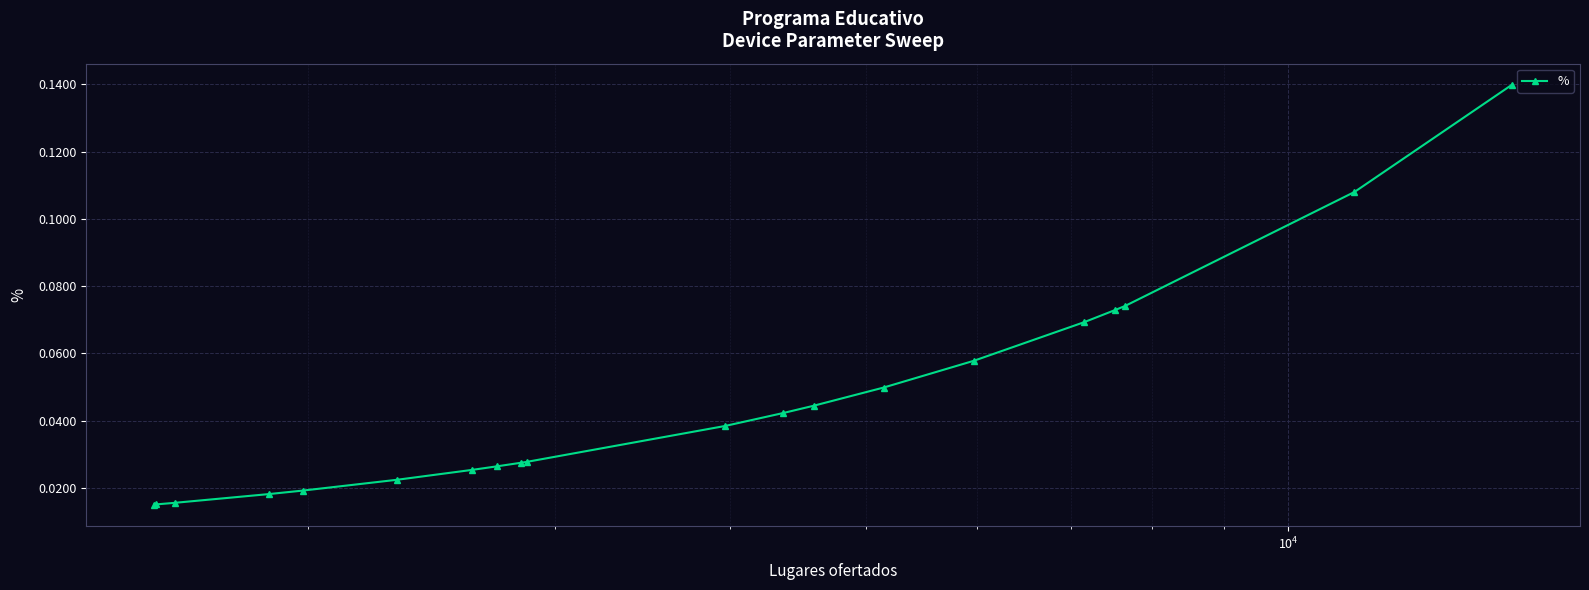

Count the number of data series in this chart.

1